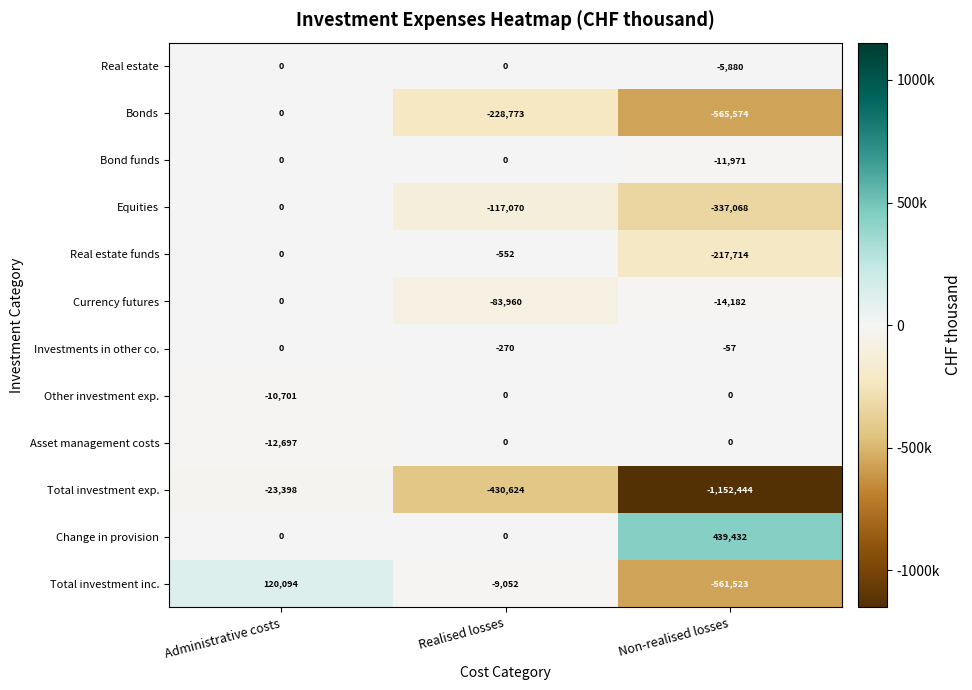

True or false: Equities has a value of 0 at Administrative costs.

True